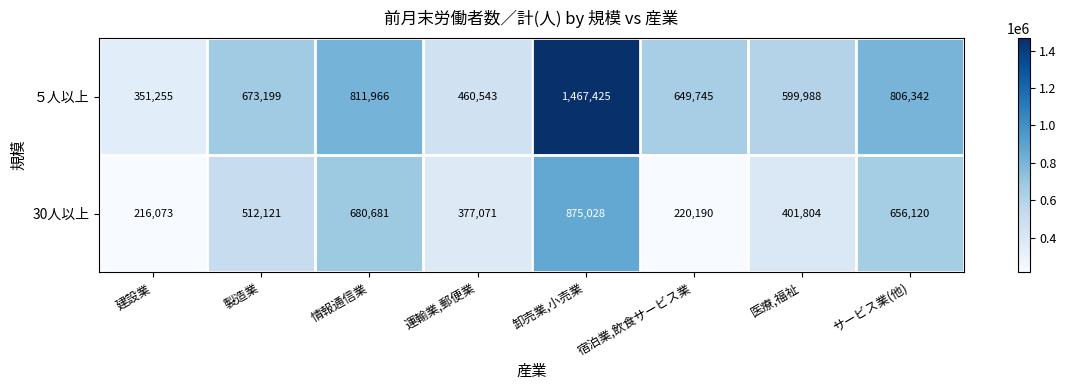

Read the 30人以上 value at 製造業.

512121